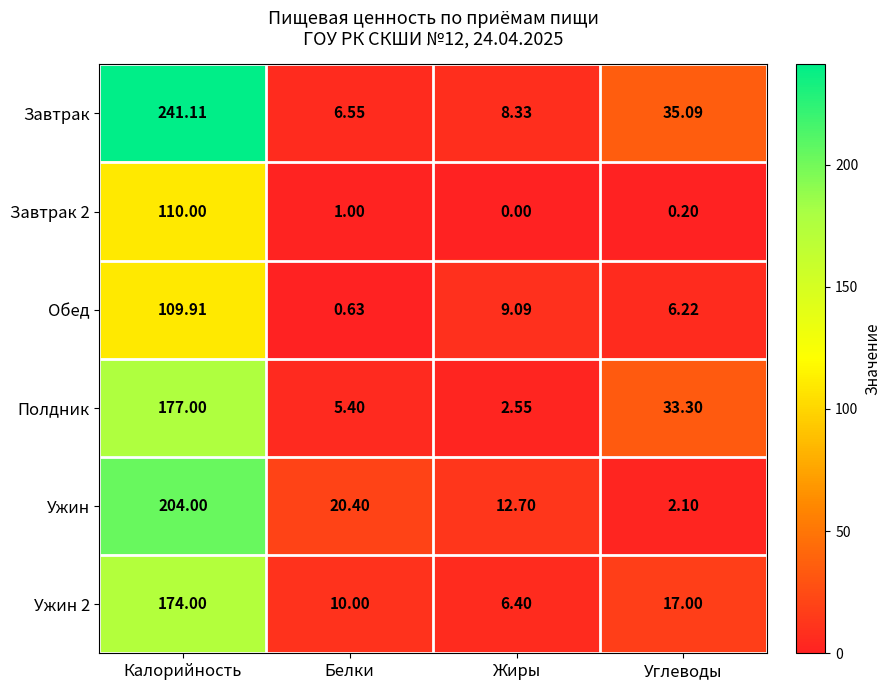

At Белки, list the series in order from smallest to largest.

Обед, Завтрак 2, Полдник, Завтрак, Ужин 2, Ужин